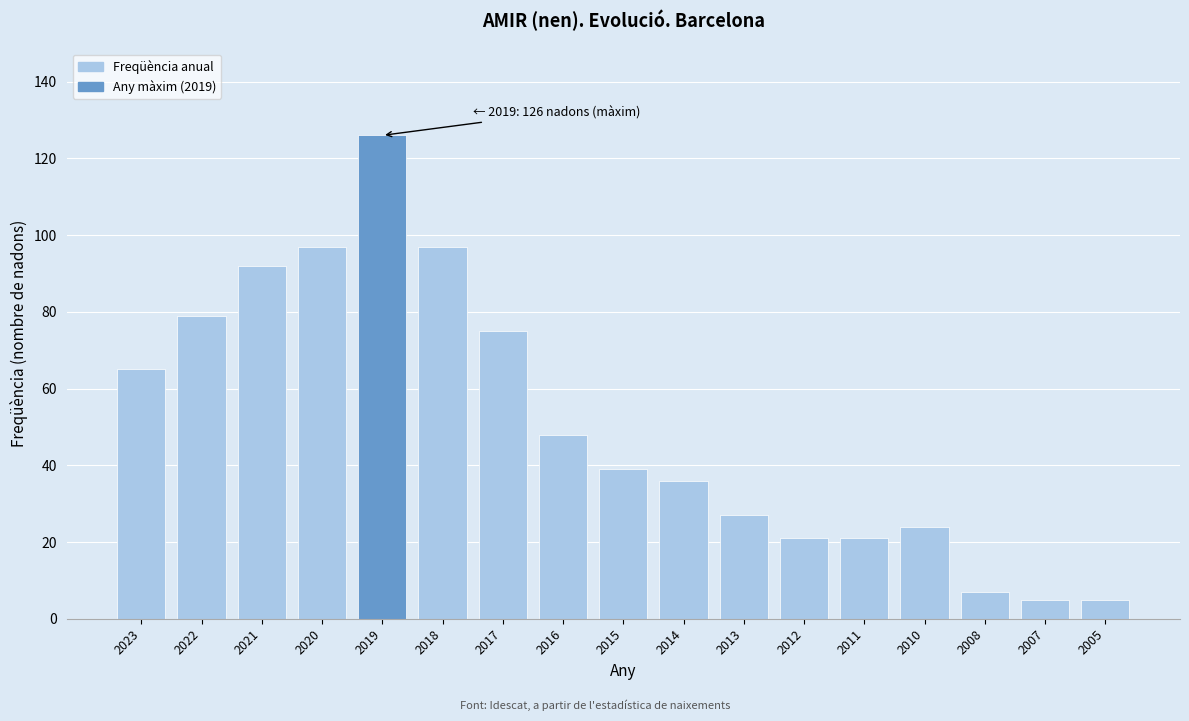

Reading left to right, extract all data points from this chart.

2023=65	2022=79	2021=92	2020=97	2019=126	2018=97	2017=75	2016=48	2015=39	2014=36	2013=27	2012=21	2011=21	2010=24	2008=7	2007=5	2005=5